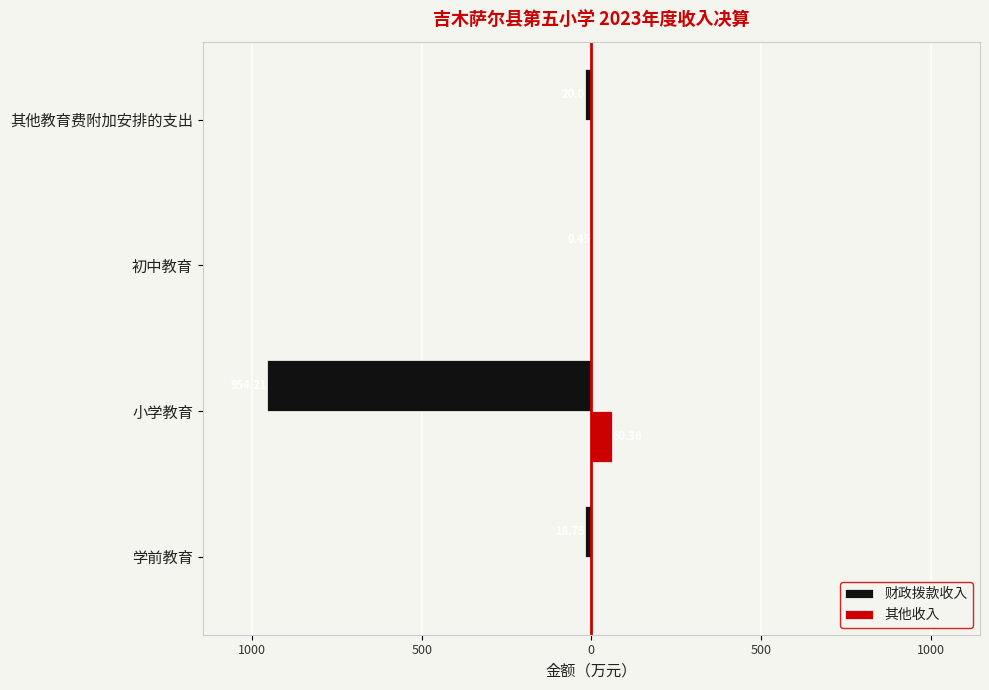

What are all the series names shown in the legend?

财政拨款收入, 其他收入